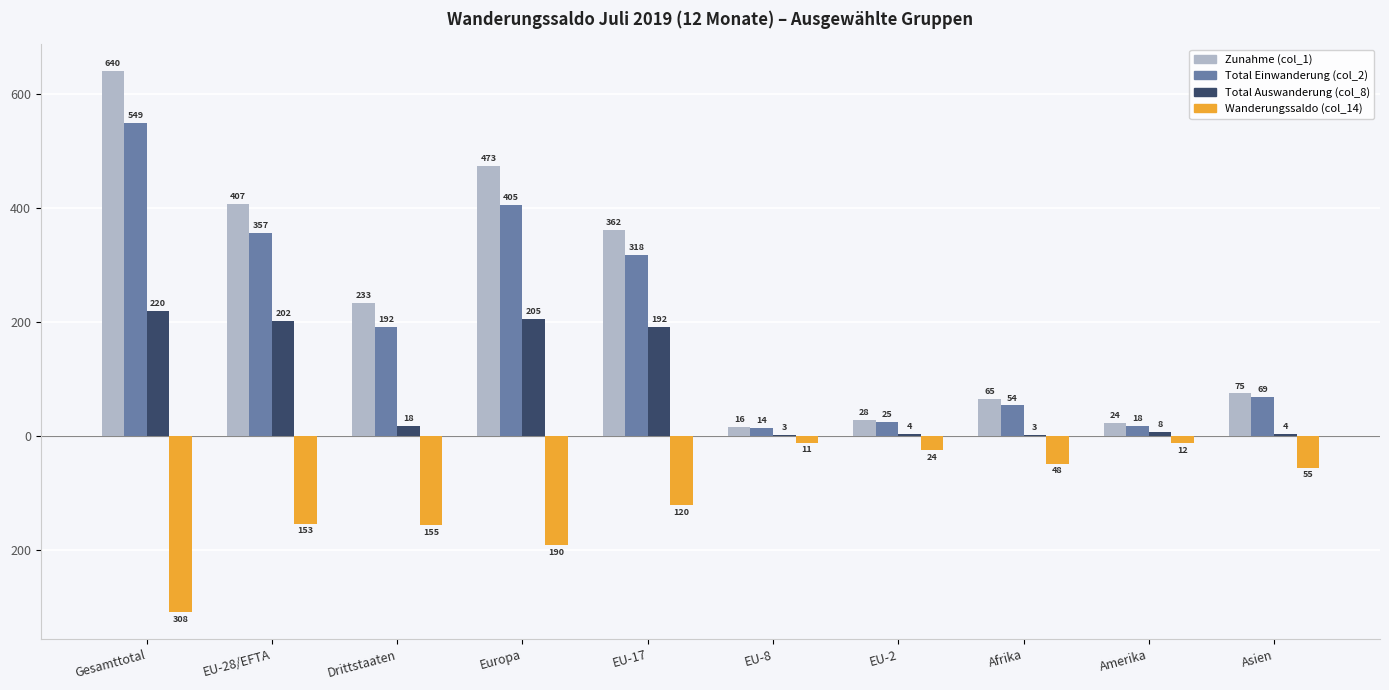

At which label is Total Auswanderung (col_8) closest to 111?

EU-17